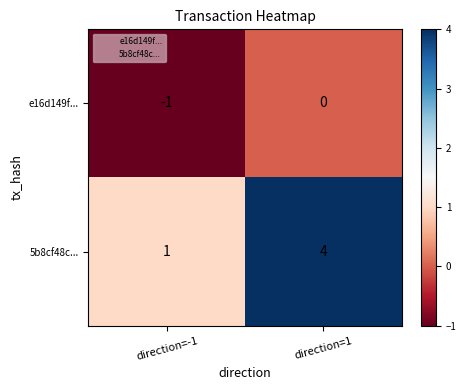

At which category does the chart reach its minimum across all series?

direction=-1